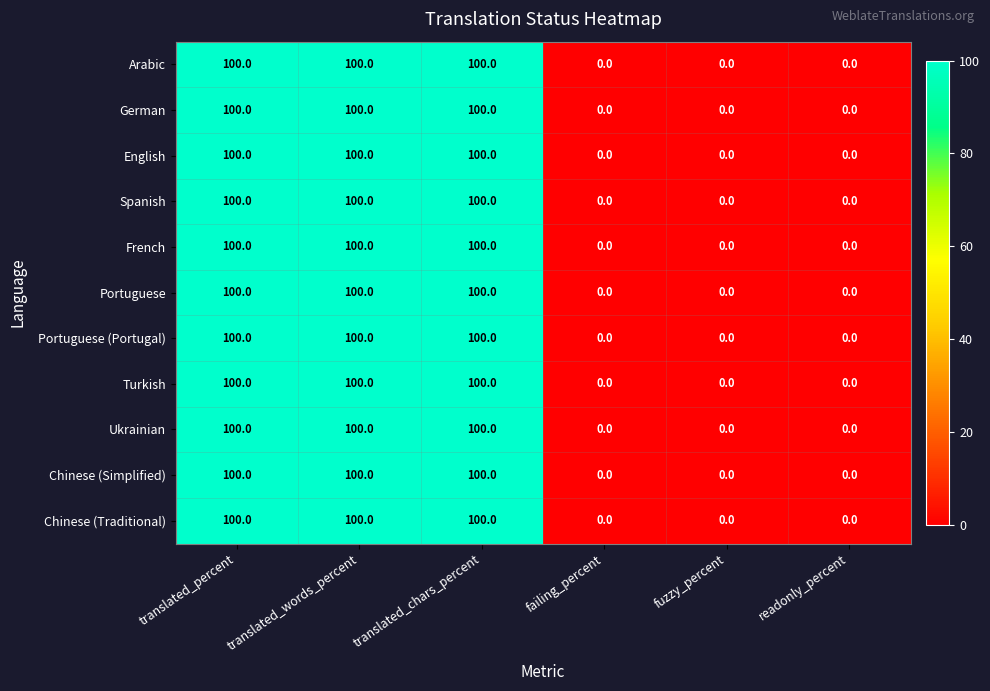

What is the difference between the maximum and minimum values in the German series?

100